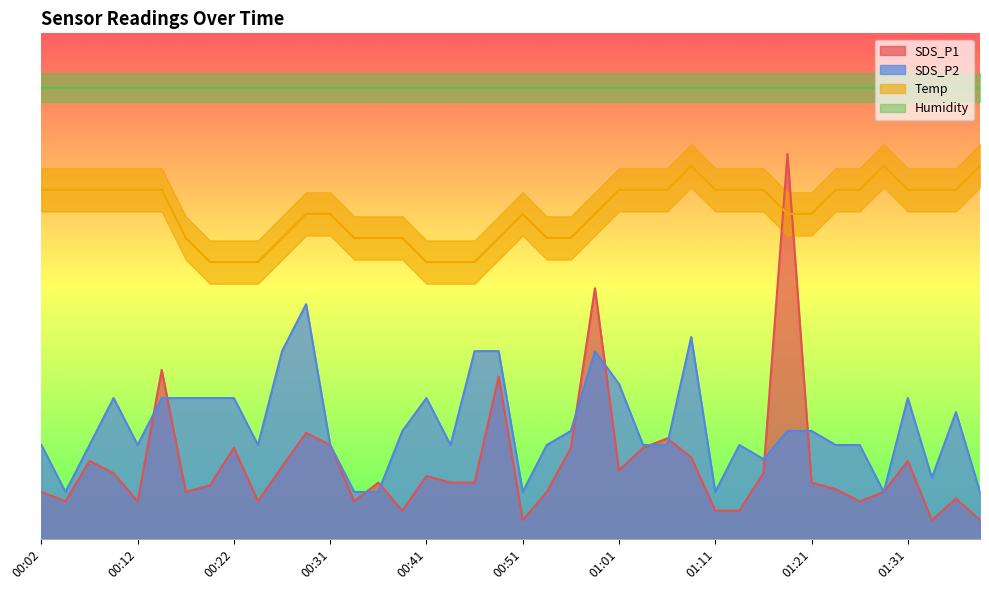

What is the minimum value for Temp?

3.8